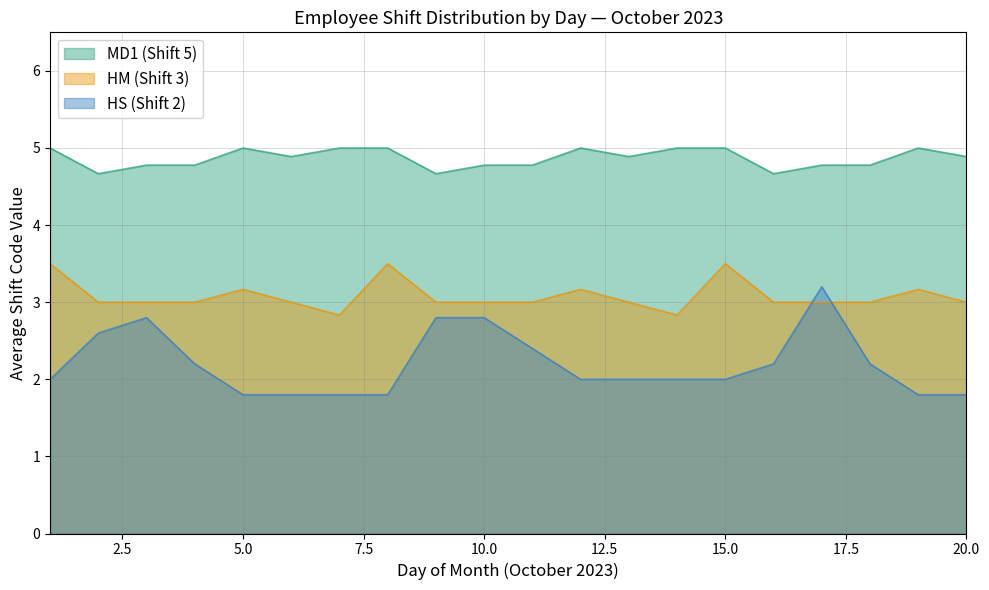

True or false: Shift 1 (MD1) and Shift 2 (HS) intersect in this chart.

False